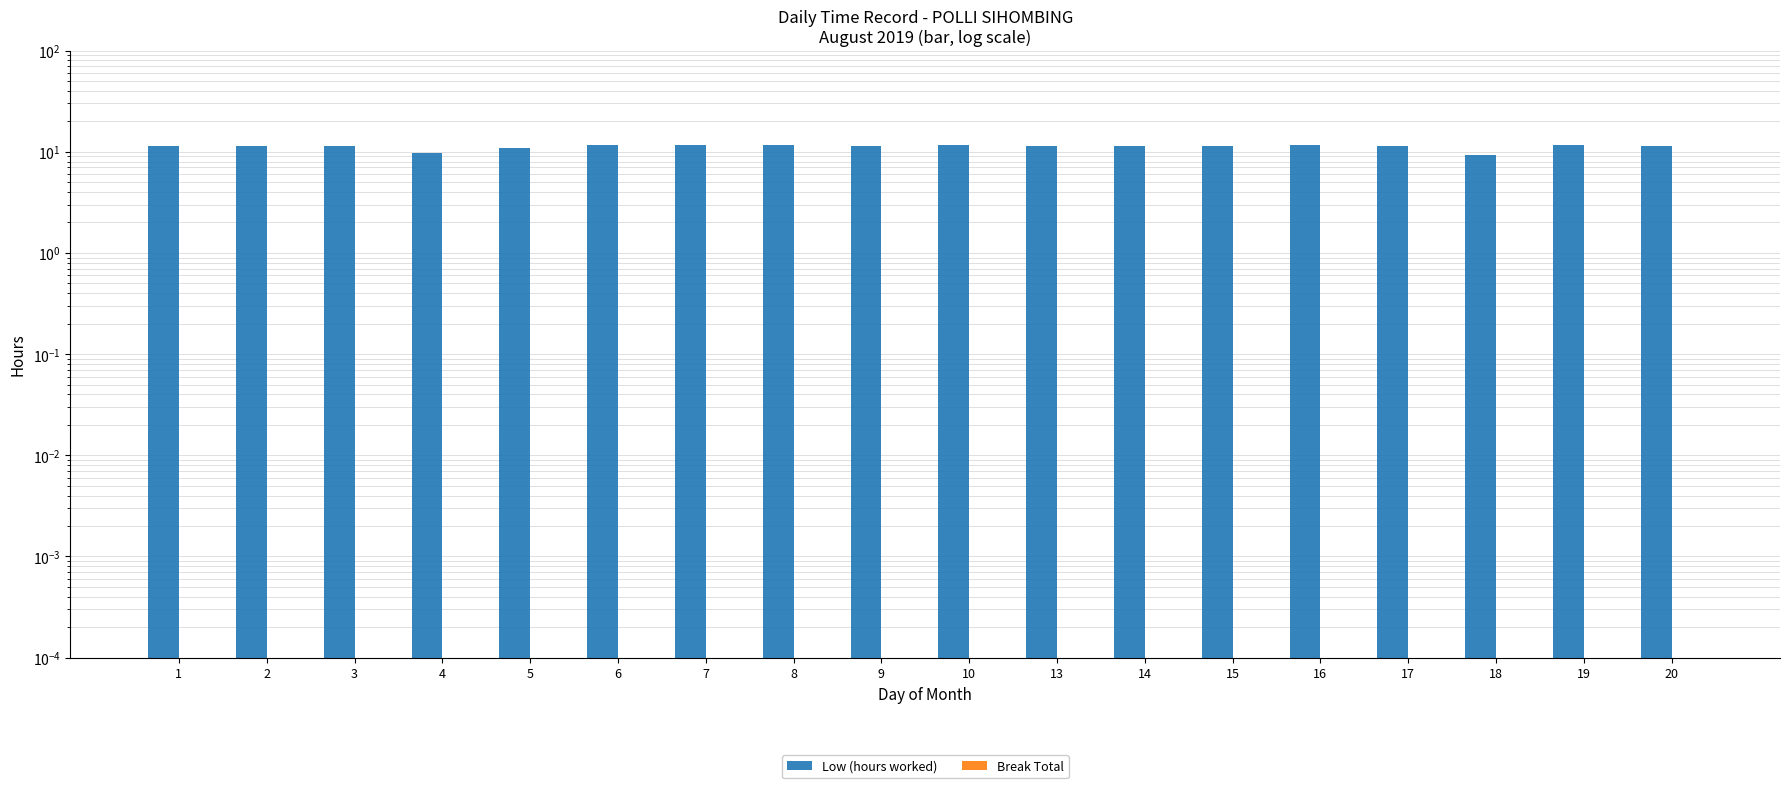

At 16, list the series in order from largest to smallest.

Low (hours worked), Break Total